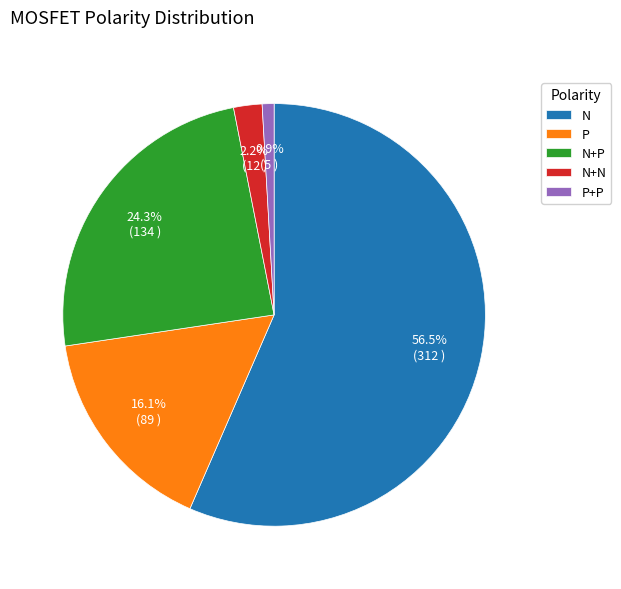

Between N+N and N+P, which is larger?

N+P